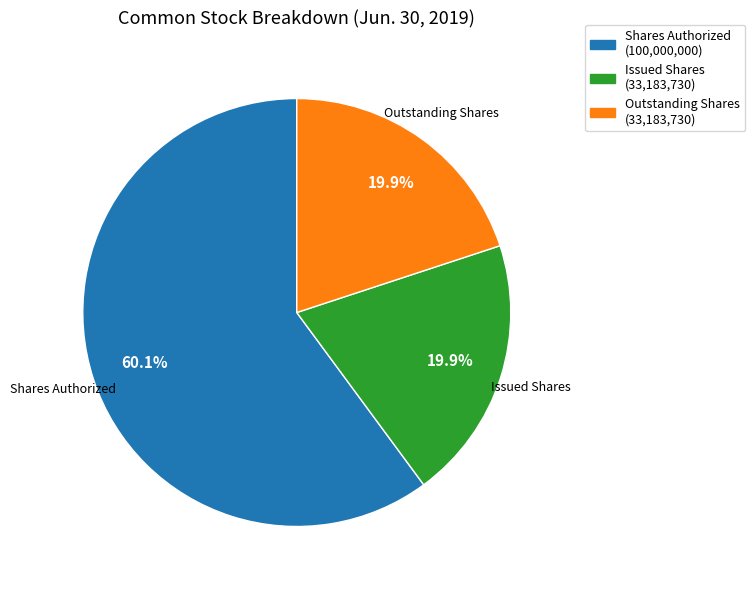

Which category has the biggest portion of the pie?

Shares Authorized